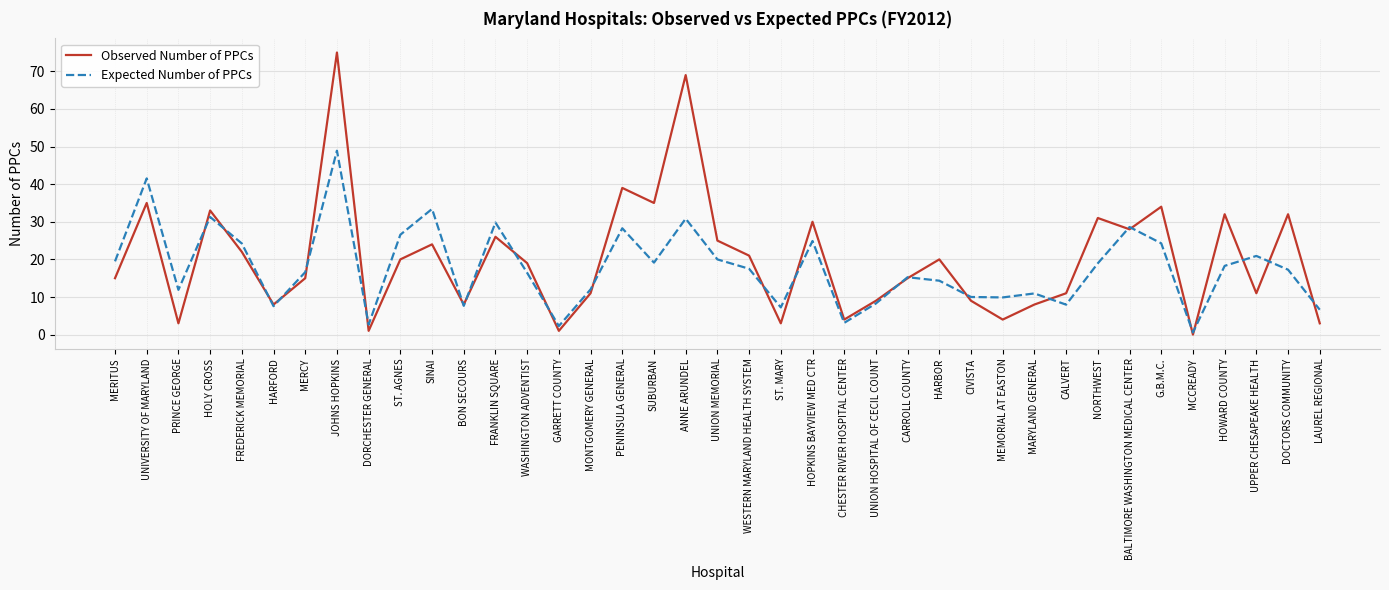

How many categories are shown in the chart?

39